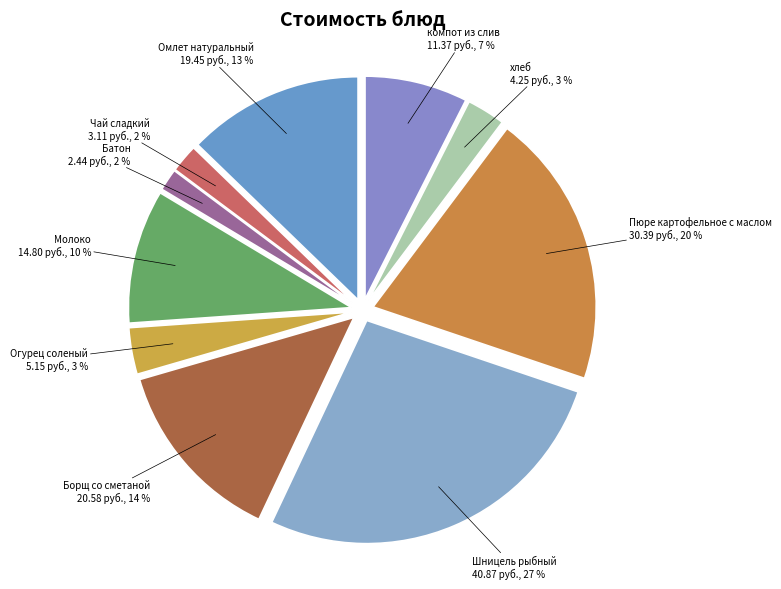

How many segments does this pie chart have?

10